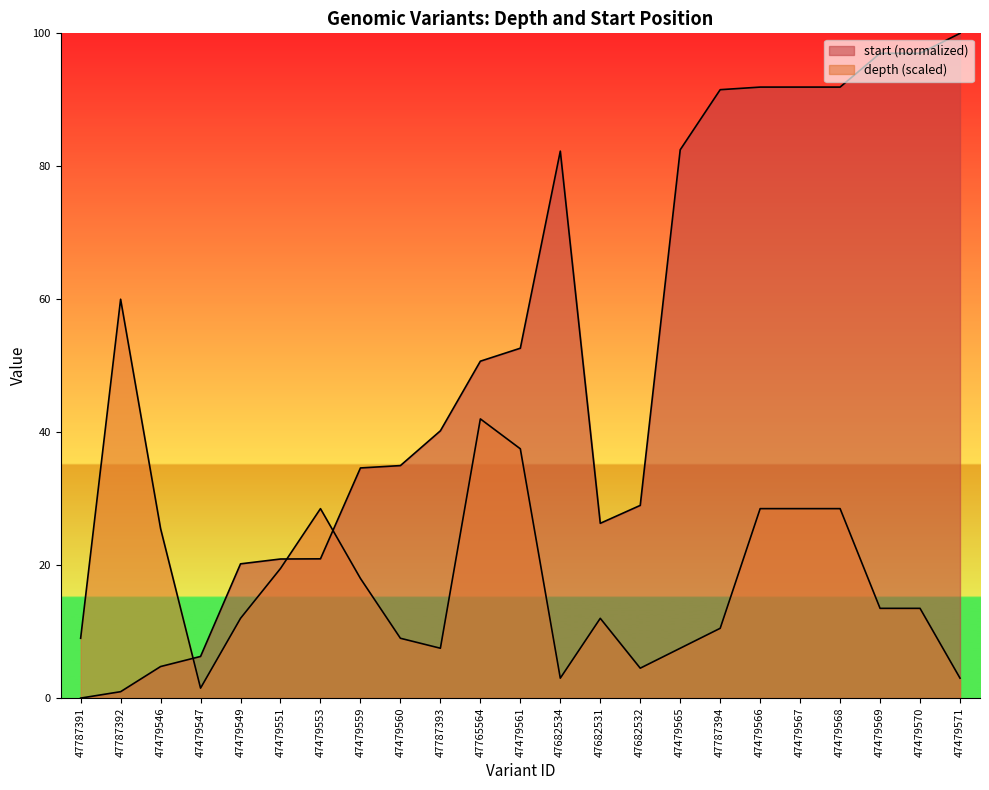

Is it true that start equals 91.9 at 47479566?

True